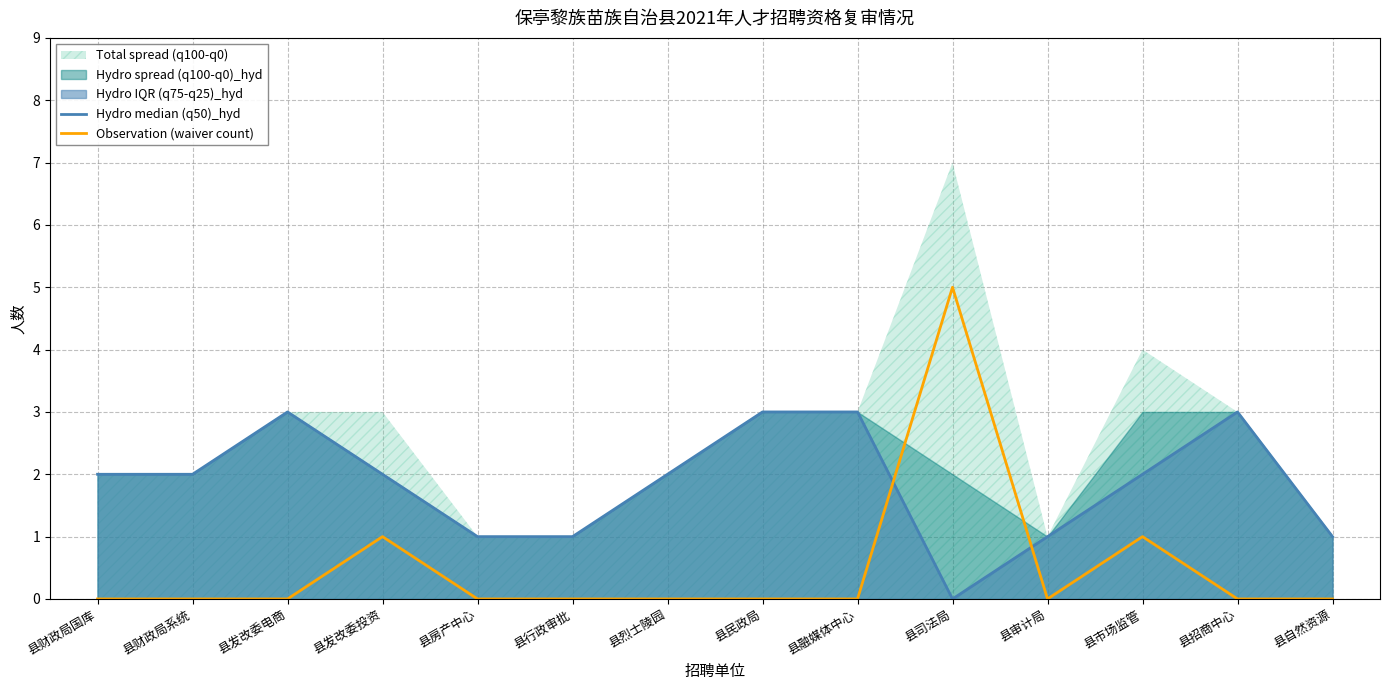

The value of Hydro median (q50)_hyd at 县发改委电商 is 3. True or false?

True